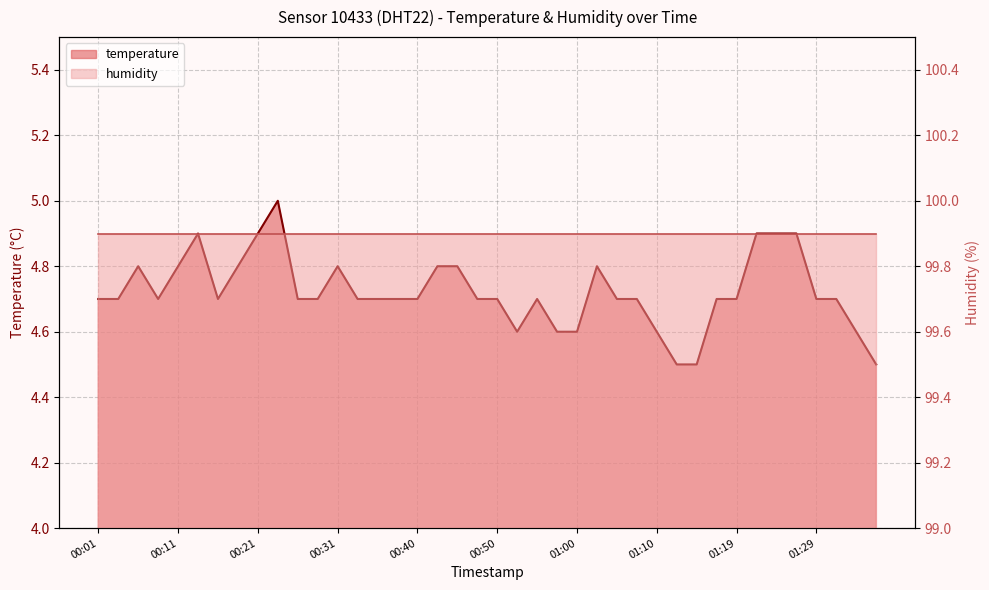

Reading left to right, what are all the values shown in this chart?

4.7	4.7	4.8	4.7	4.8	4.9	4.7	4.8	4.9	5.0	4.7	4.7	4.8	4.7	4.7	4.7	4.7	4.8	4.8	4.7	4.7	4.6	4.7	4.6	4.6	4.8	4.7	4.7	4.6	4.5	4.5	4.7	4.7	4.9	4.9	4.9	4.7	4.7	4.6	4.5